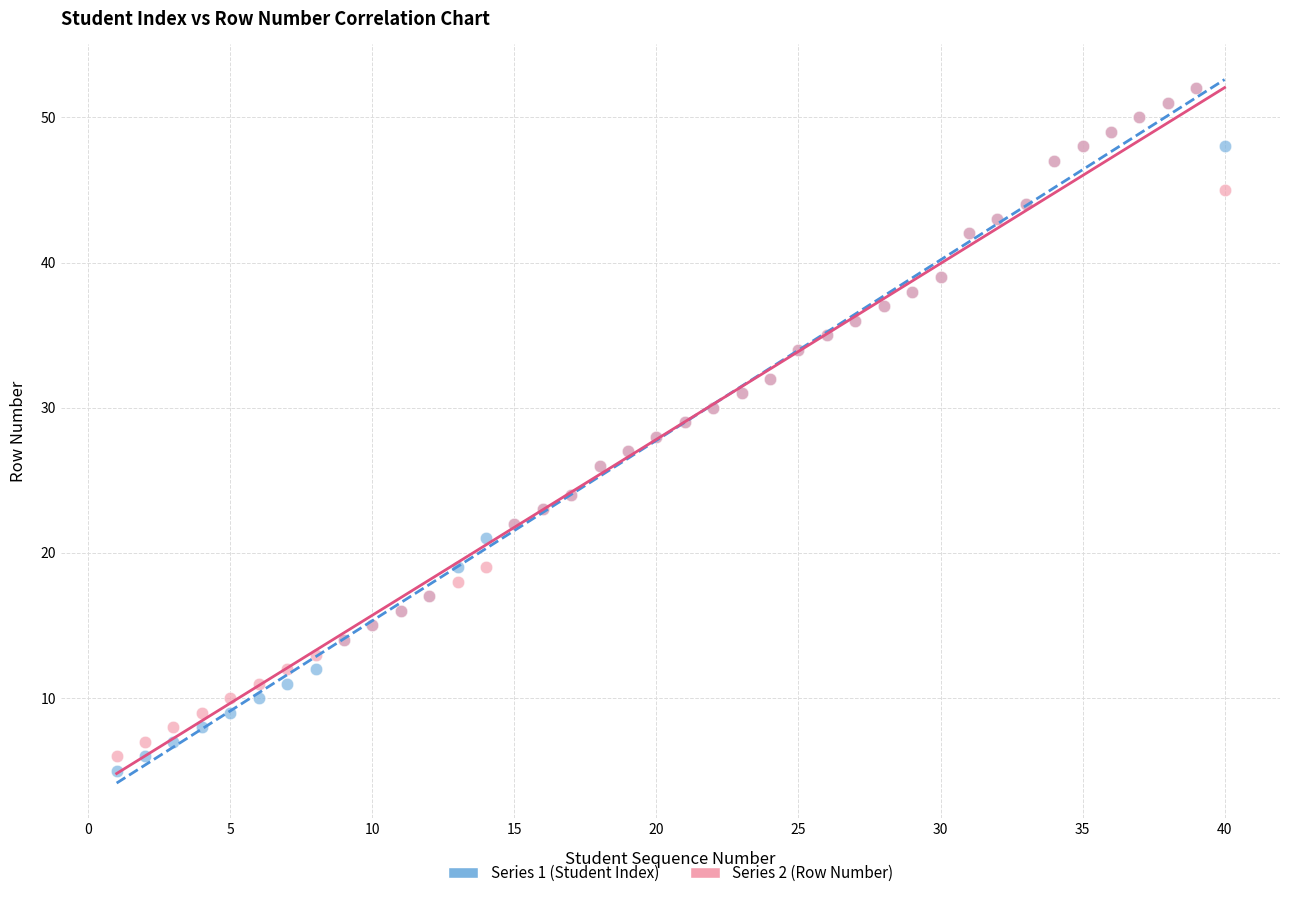

What are all the series names shown in the legend?

Series 1 (Student Index), Series 2 (Row Number)